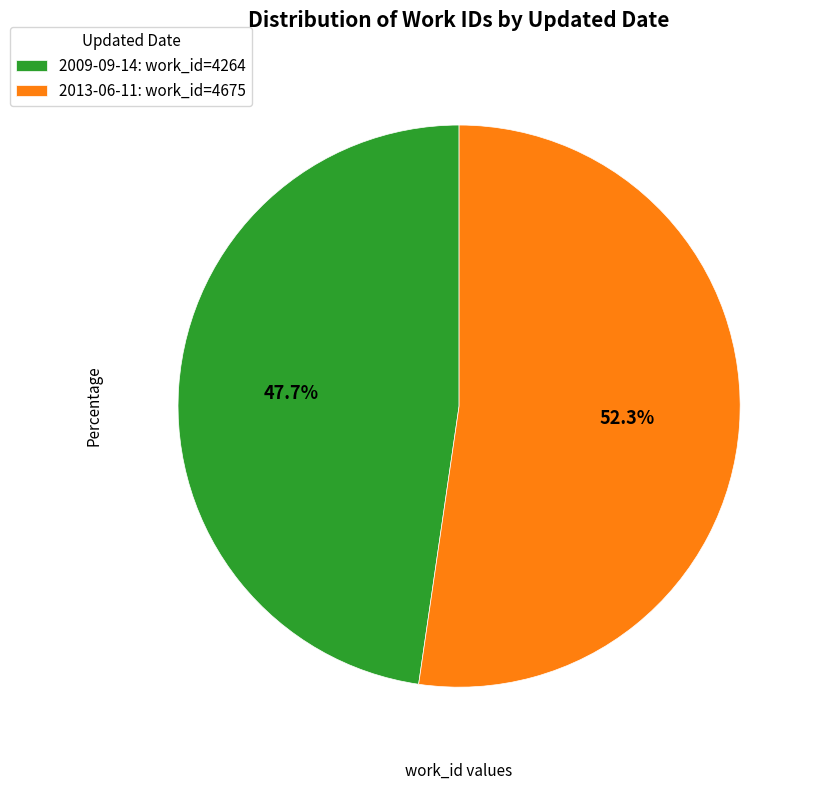

Approximately how many times larger is the value at 2009-09-14 compared to 2013-06-11?

0.9